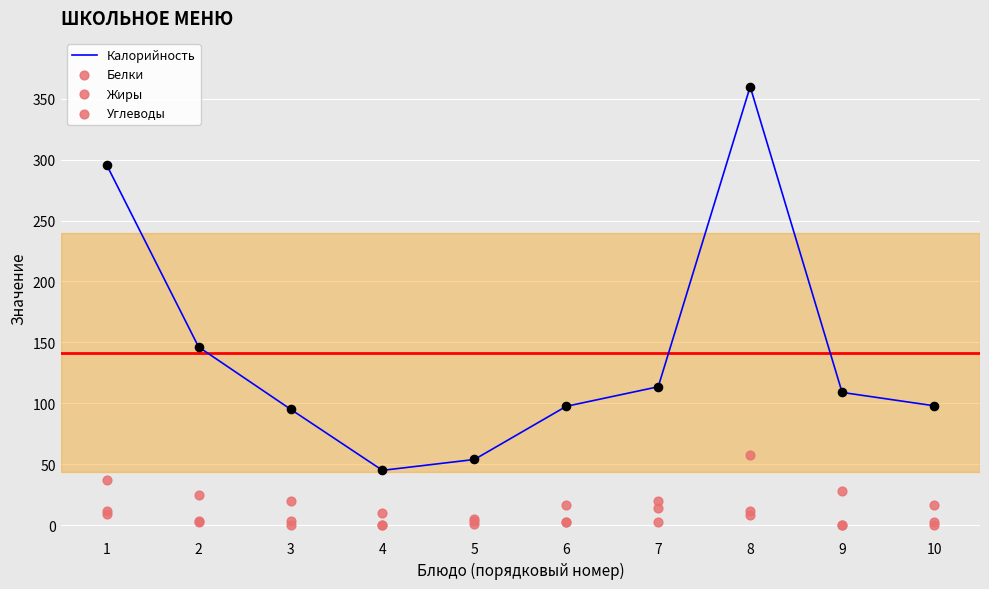

Which series has the largest Y range (max minus min)?

Калорийность